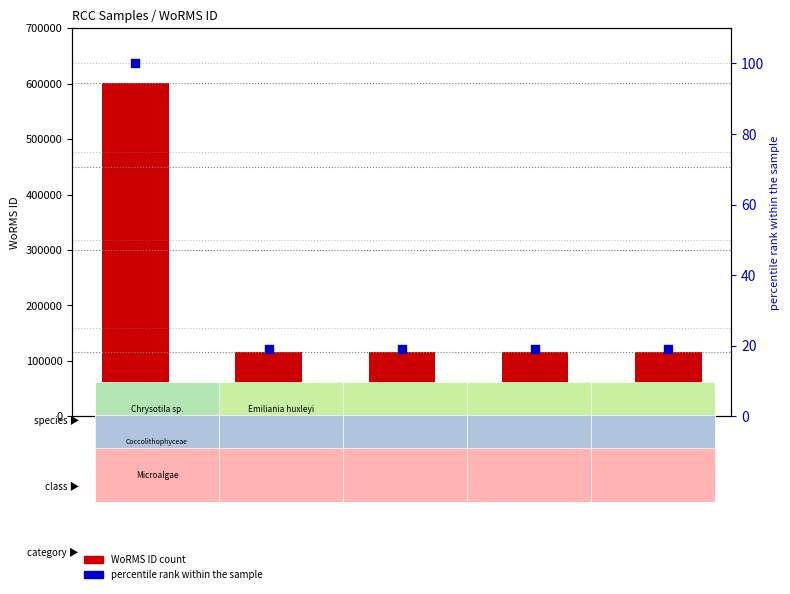

At which category is the sum across all series the highest?

RCC1423